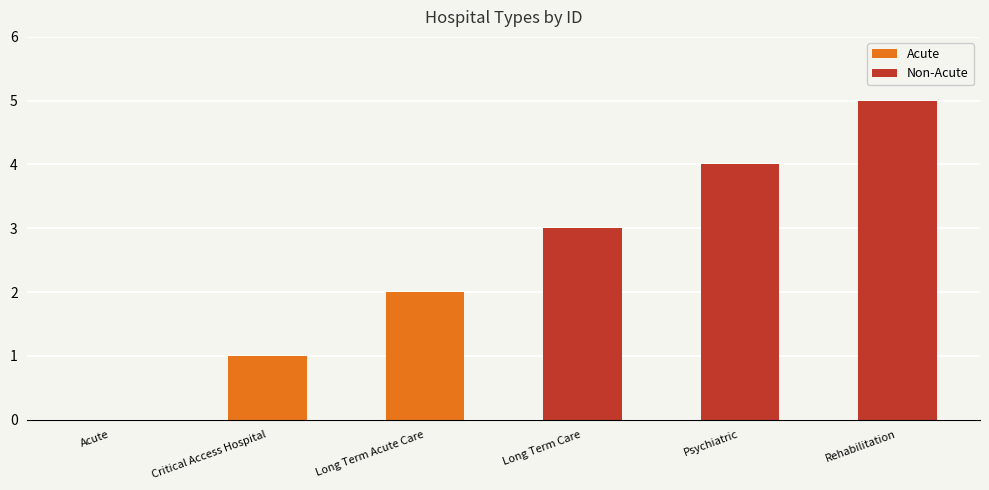

Count the number of values greater than 3.

2